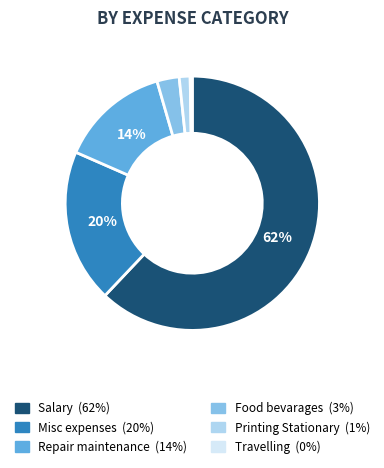

Is the sum of Misc expenses and Repair maintenance greater than half?

No